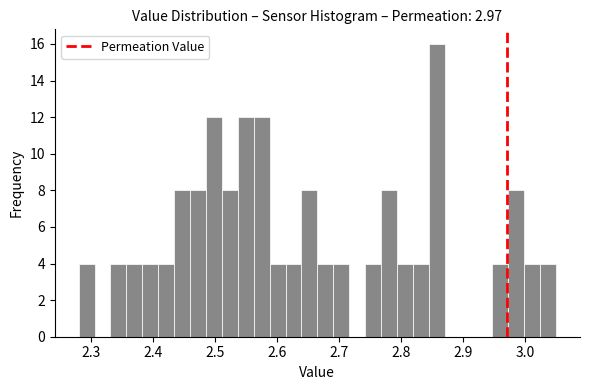

Read against the x-axis, roughly where is the centre of the tallest bar?

2.86